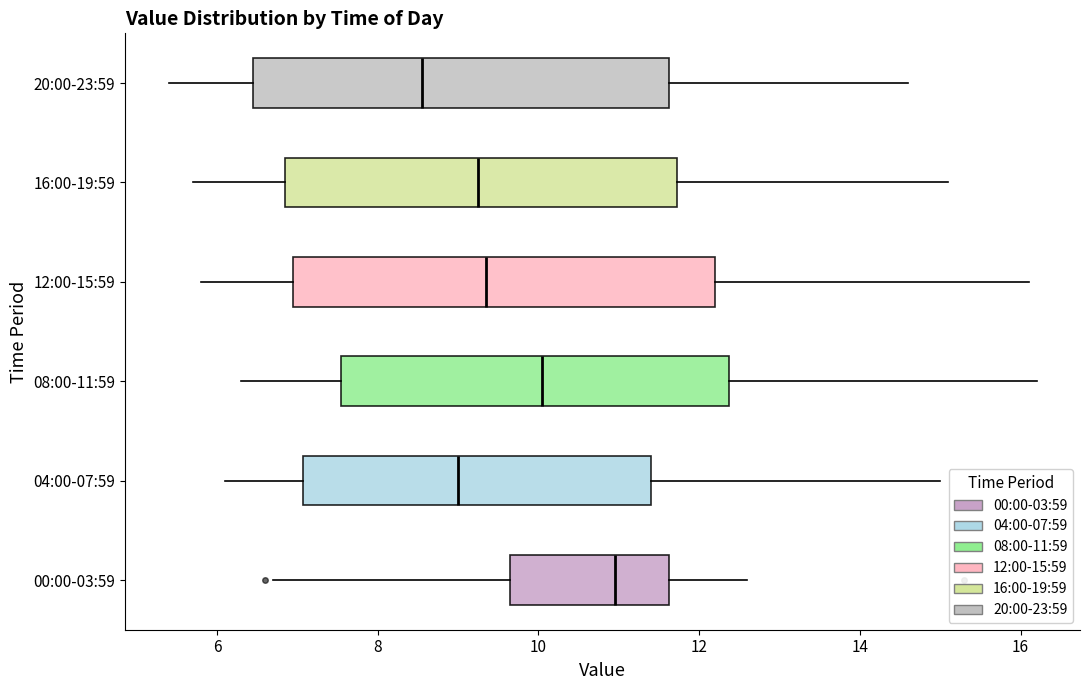

Where is the right edge of the box for 08:00-11:59 on the x-axis? The values are not printed on the chart, so give them approximately, as read against the axis.

12.4